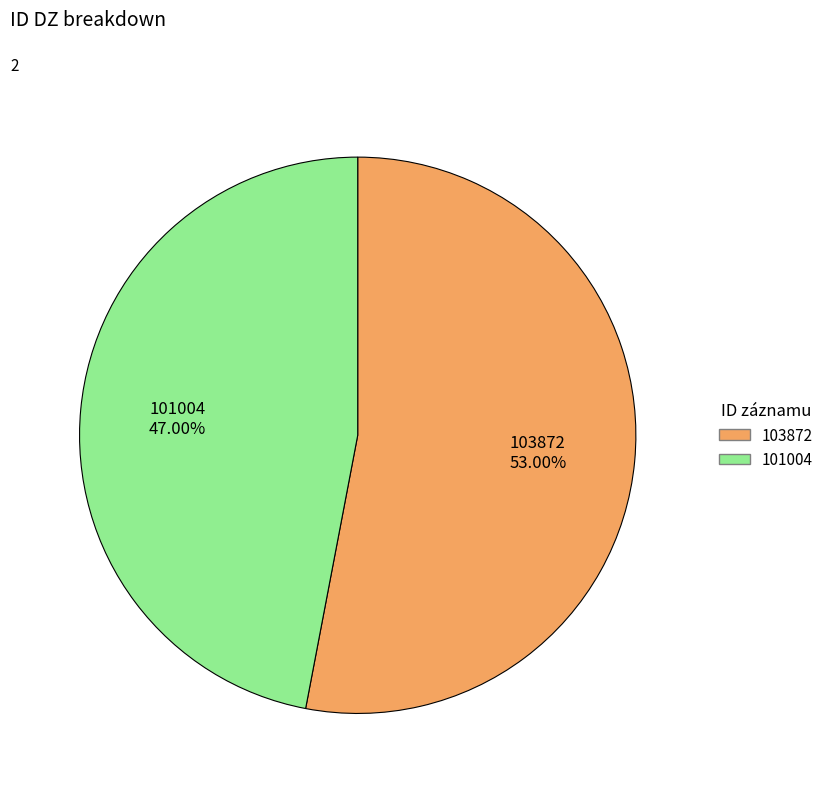

Rank the categories by value from lowest to highest.

101004, 103872